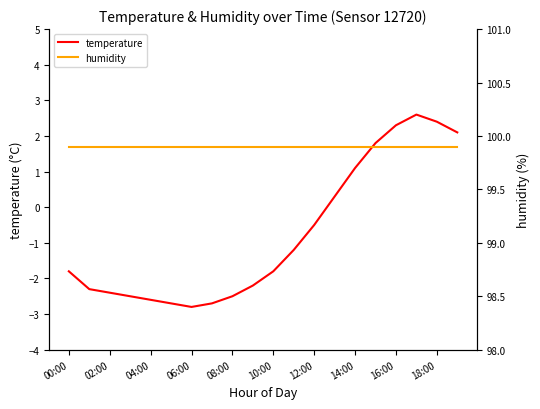

What is the total value across all series at 19?

102.0